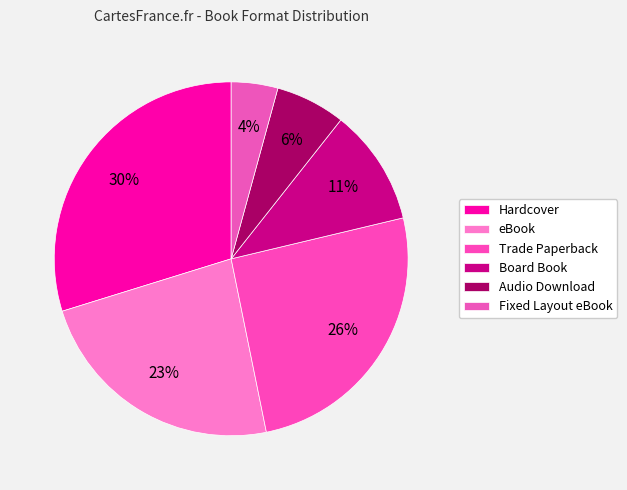

How many segments does this pie chart have?

6